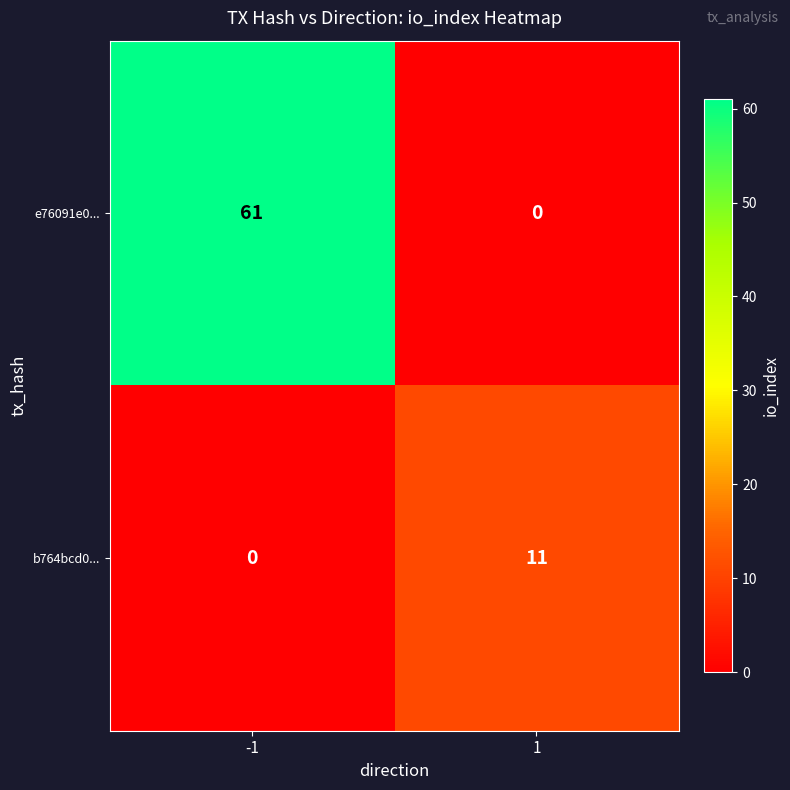

What is the spread (max minus min) of values at -1?

61